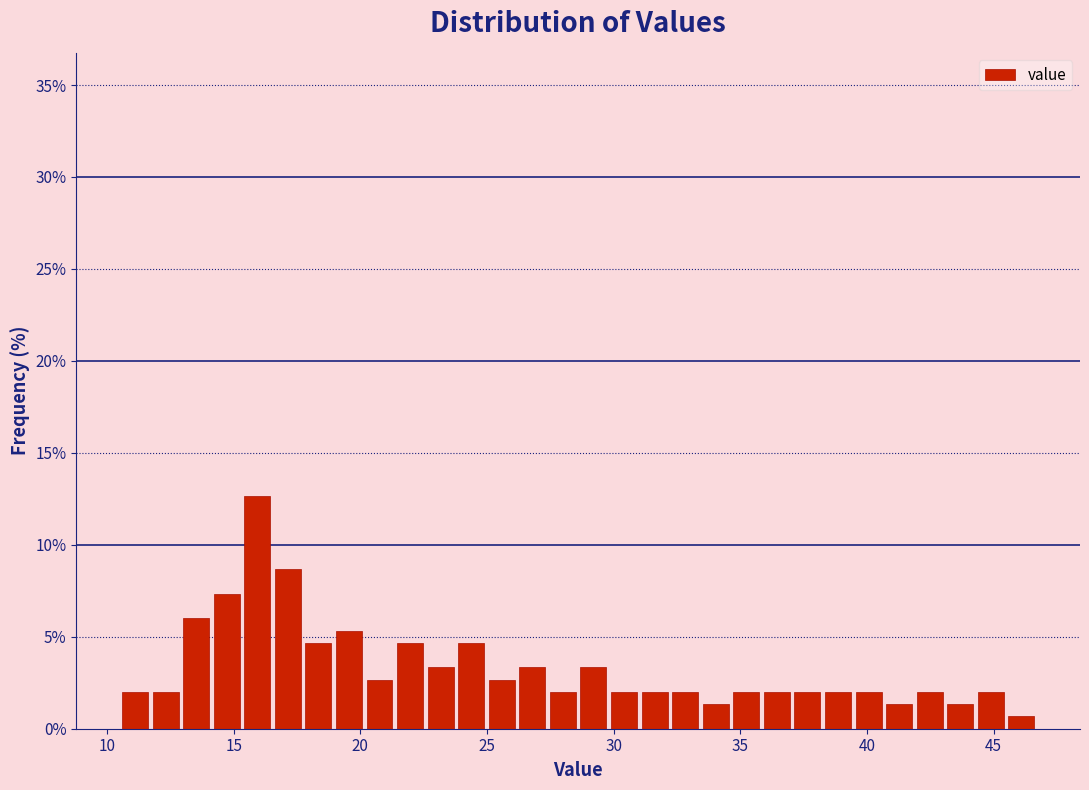

Around what value on the x-axis is the tallest bar? Give the approximate position of its centre, as read against the axis.

16.0